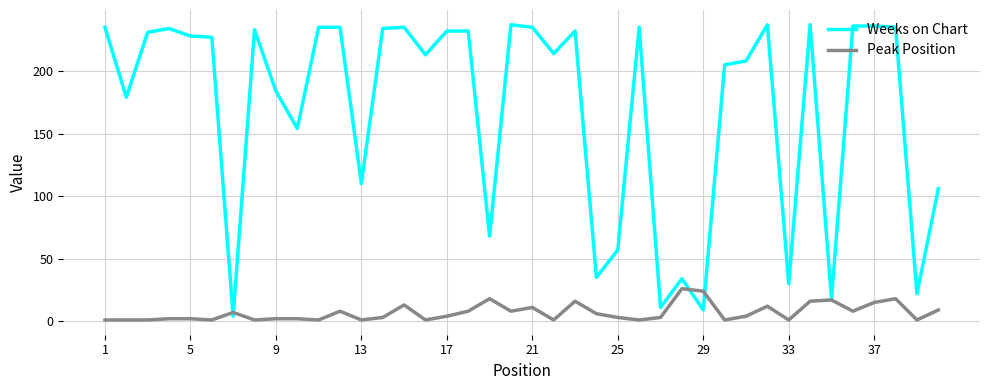

Which series has the widest spread of values?

Weeks on Chart